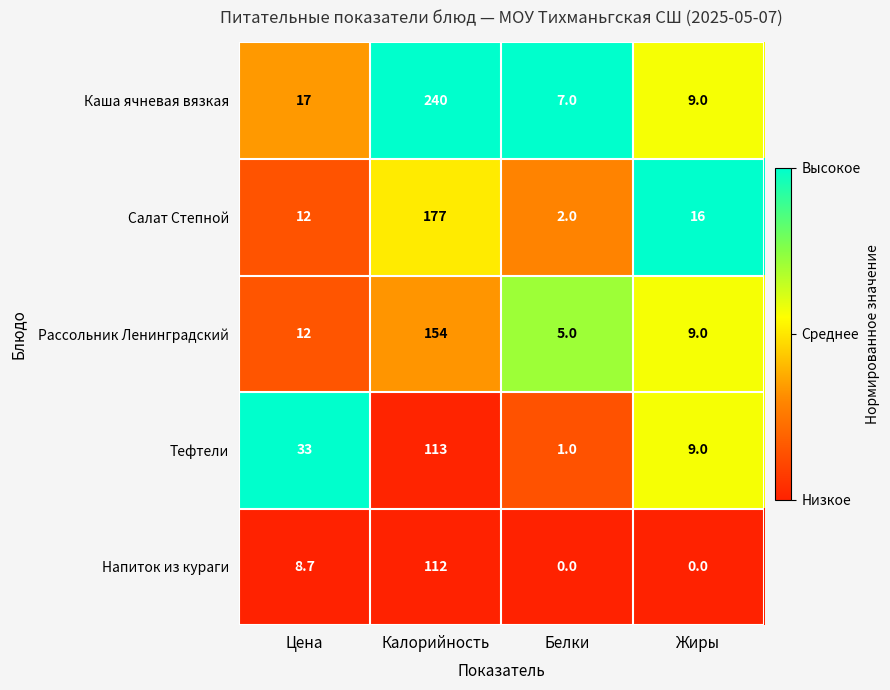

How many categories are shown in the chart?

4